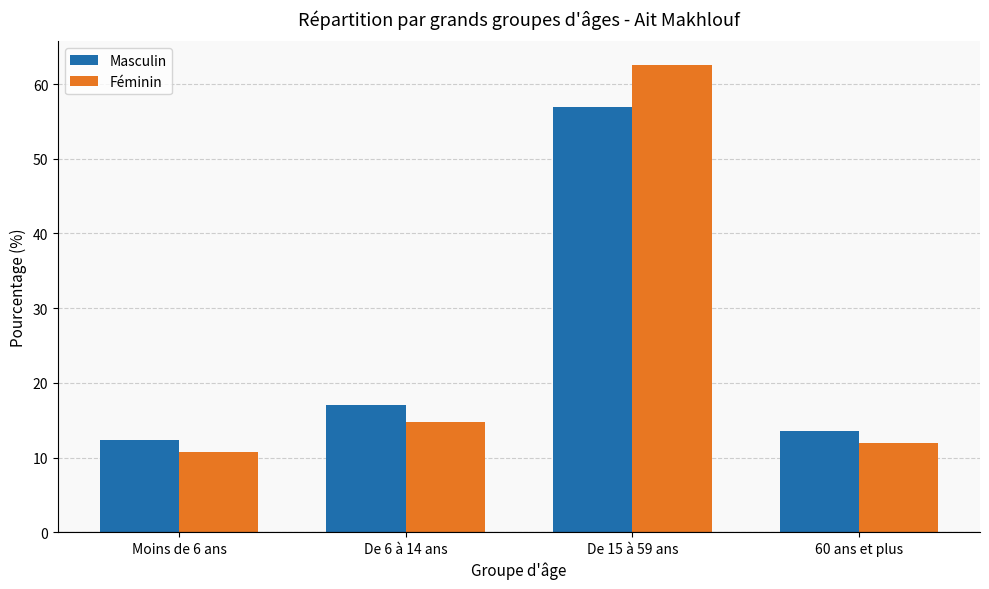

The value of Féminin at De 6 à 14 ans is 25.1. True or false?

False